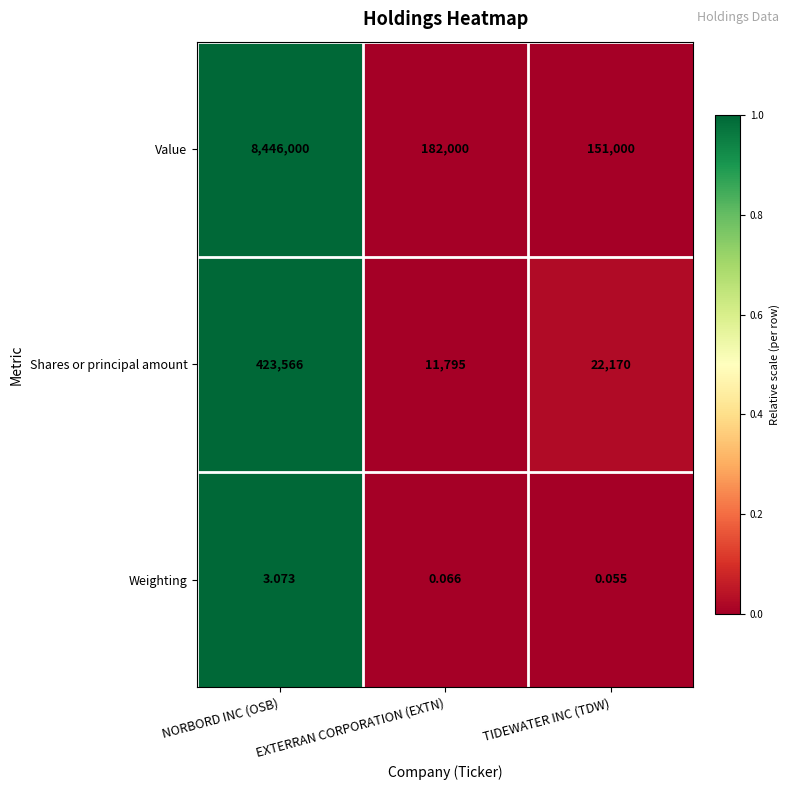

Which category has the lowest value across all series?

TIDEWATER INC (TDW)